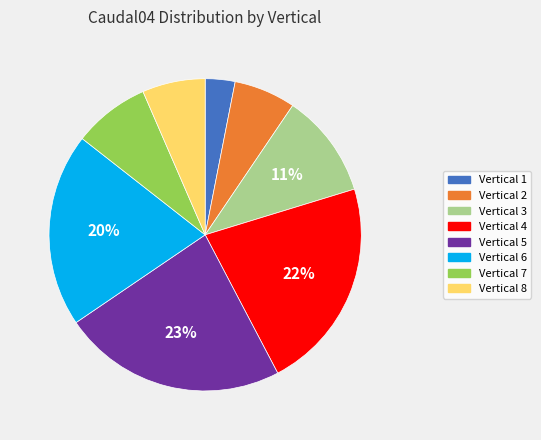

What percentage is the Vertical 5 slice, to the nearest percent?

23%